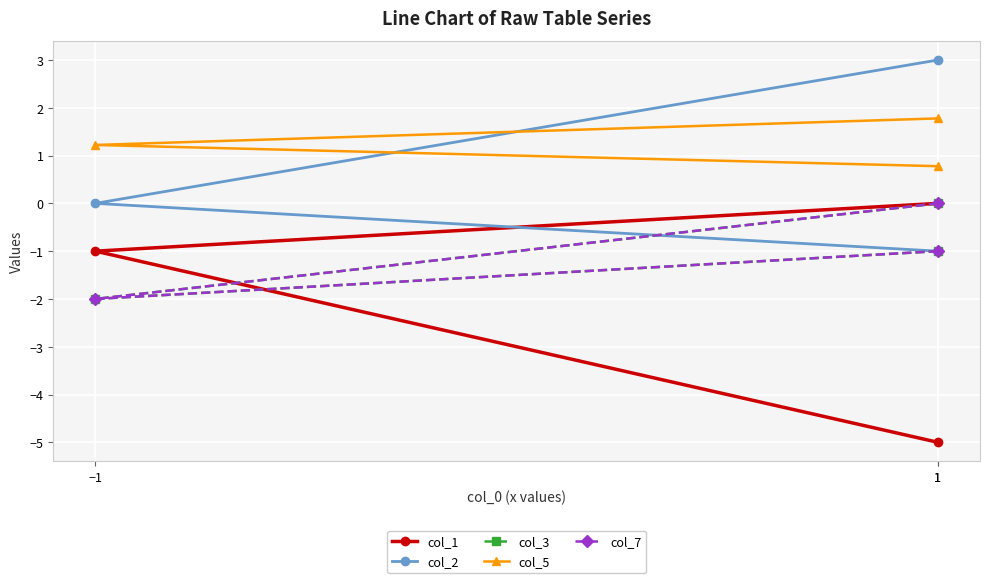

What is the average value of the col_5 series?

1.3